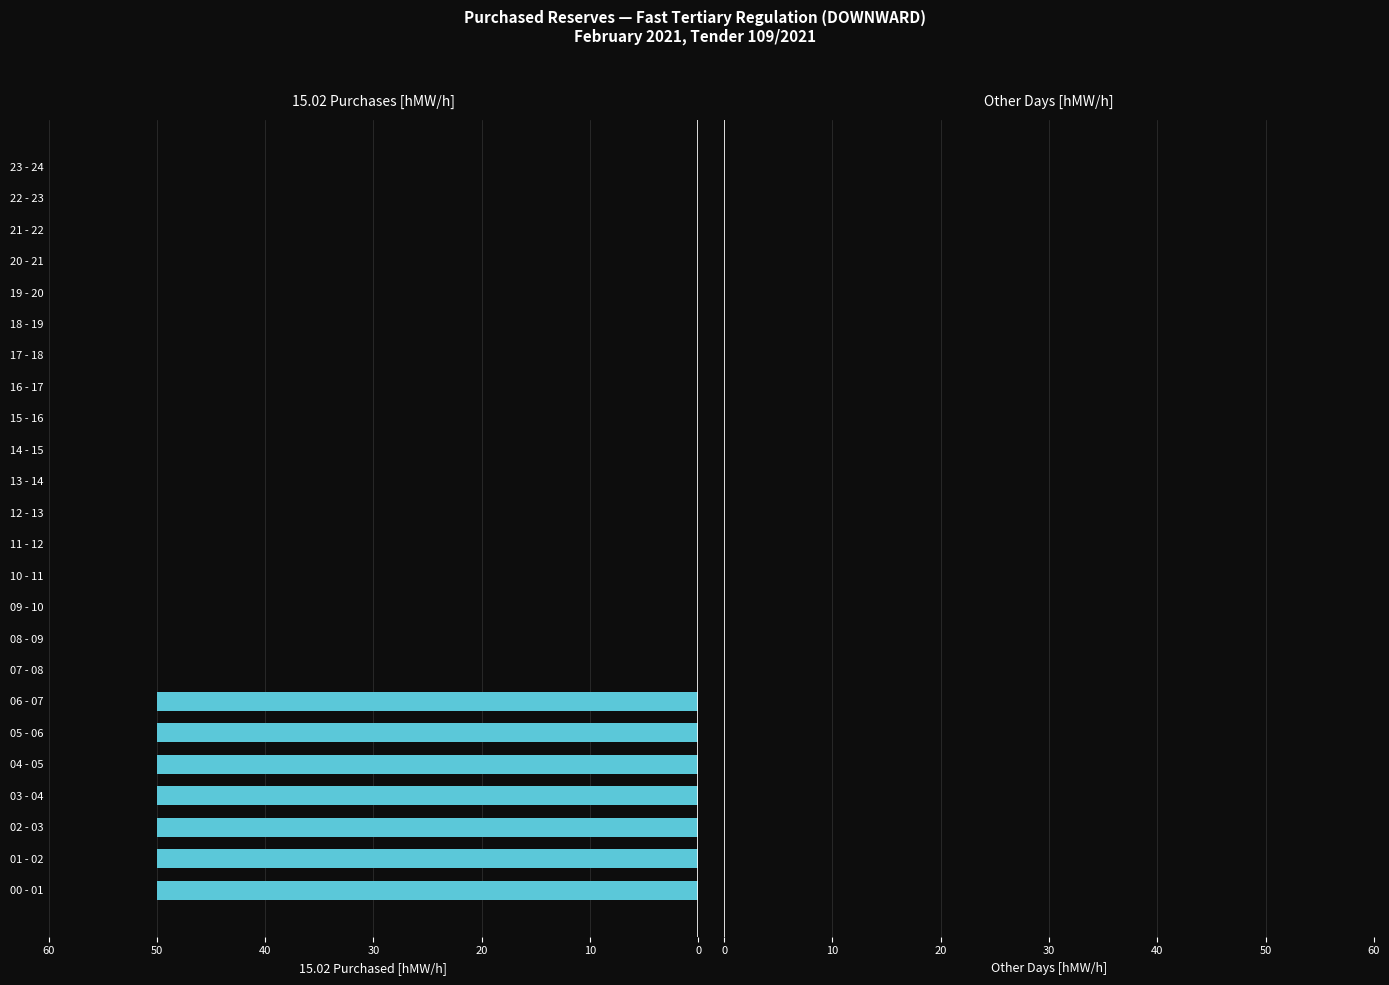

What is the greatest value displayed?

50